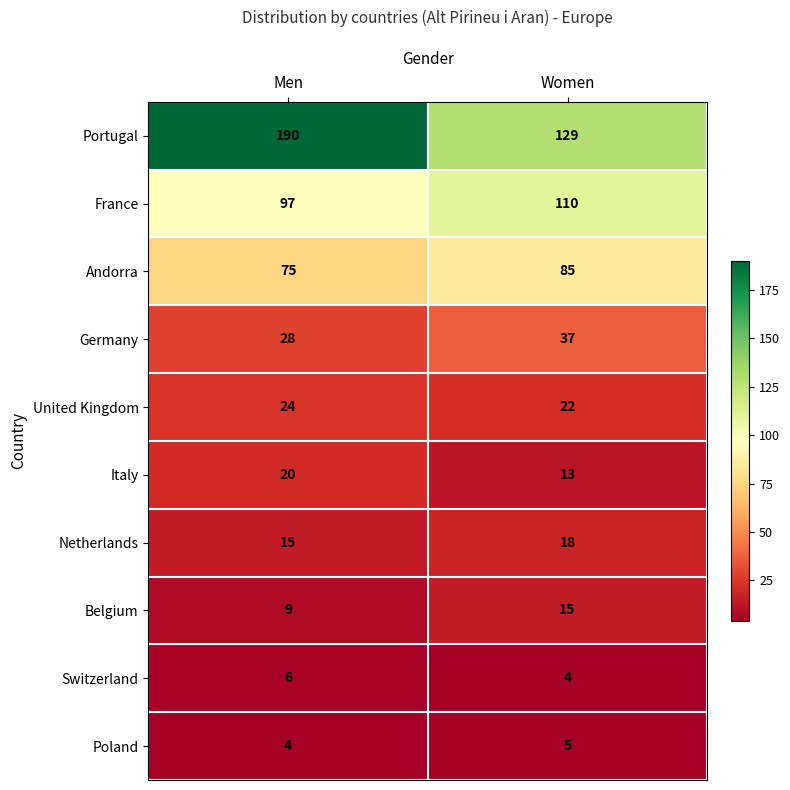

Is it true that Germany equals 28 at Men?

True